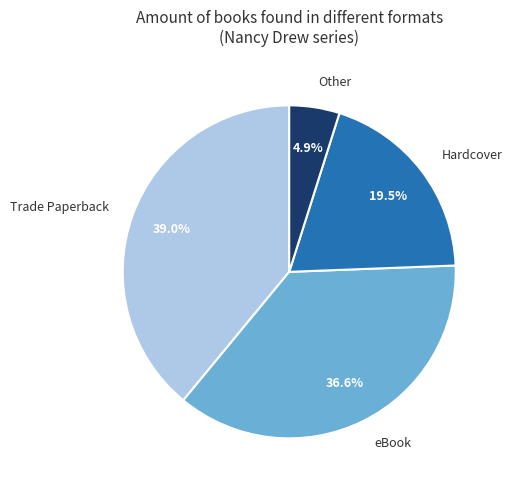

To the nearest percent, what percentage of the pie is eBook?

37%